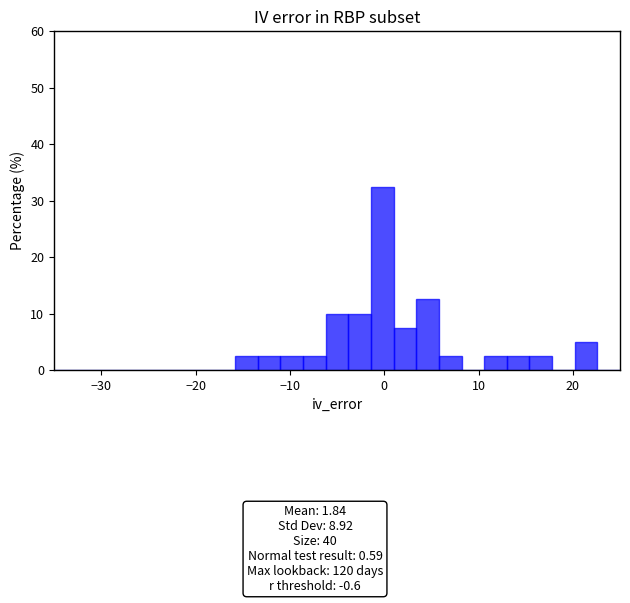

Read against the x-axis, roughly where is the centre of the tallest bar?

0